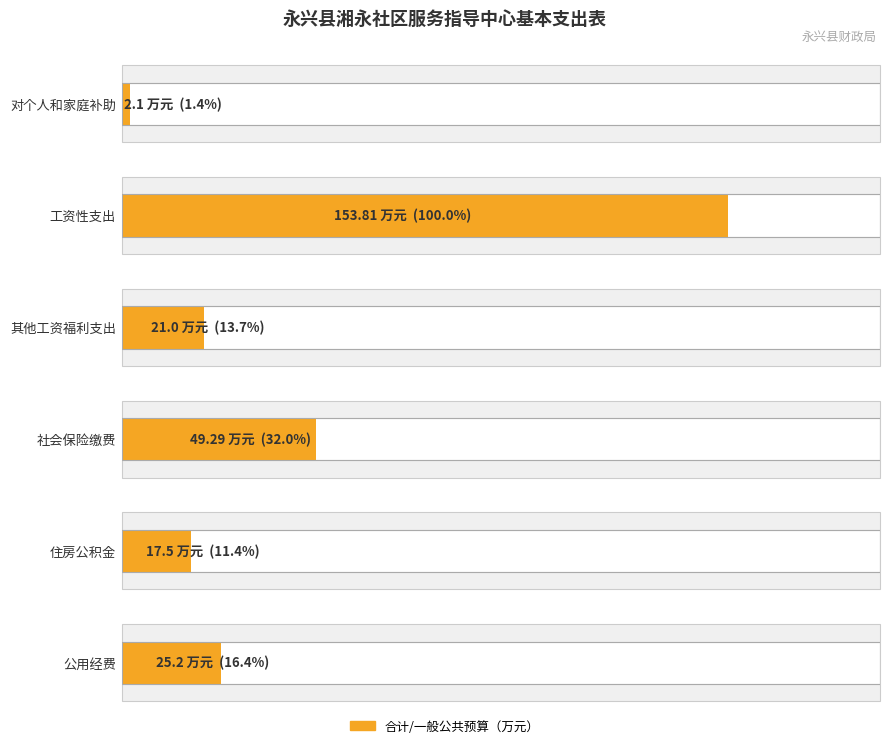

Is the value of 合计 at 对个人和家庭补助 greater than the value of 一般公共预算小计 at 公用经费?

No